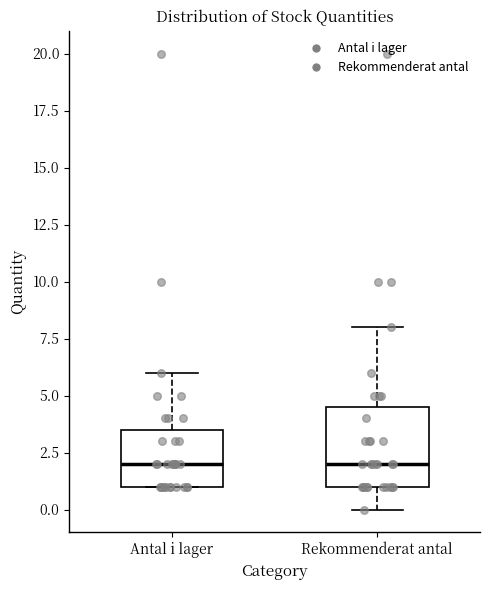

Which box is the tallest, from its lower edge to its upper edge?

Rekommenderat antal